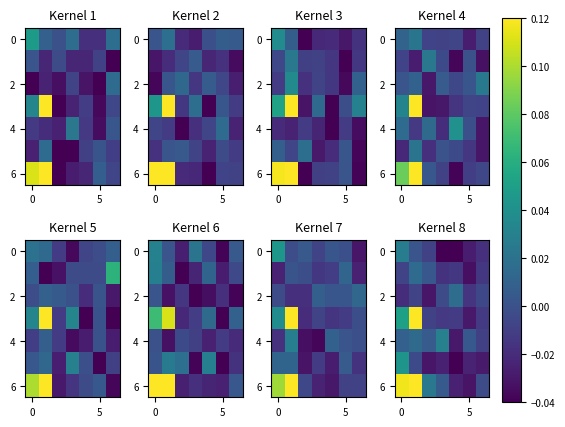

How many positive values does the 0 series have?

2